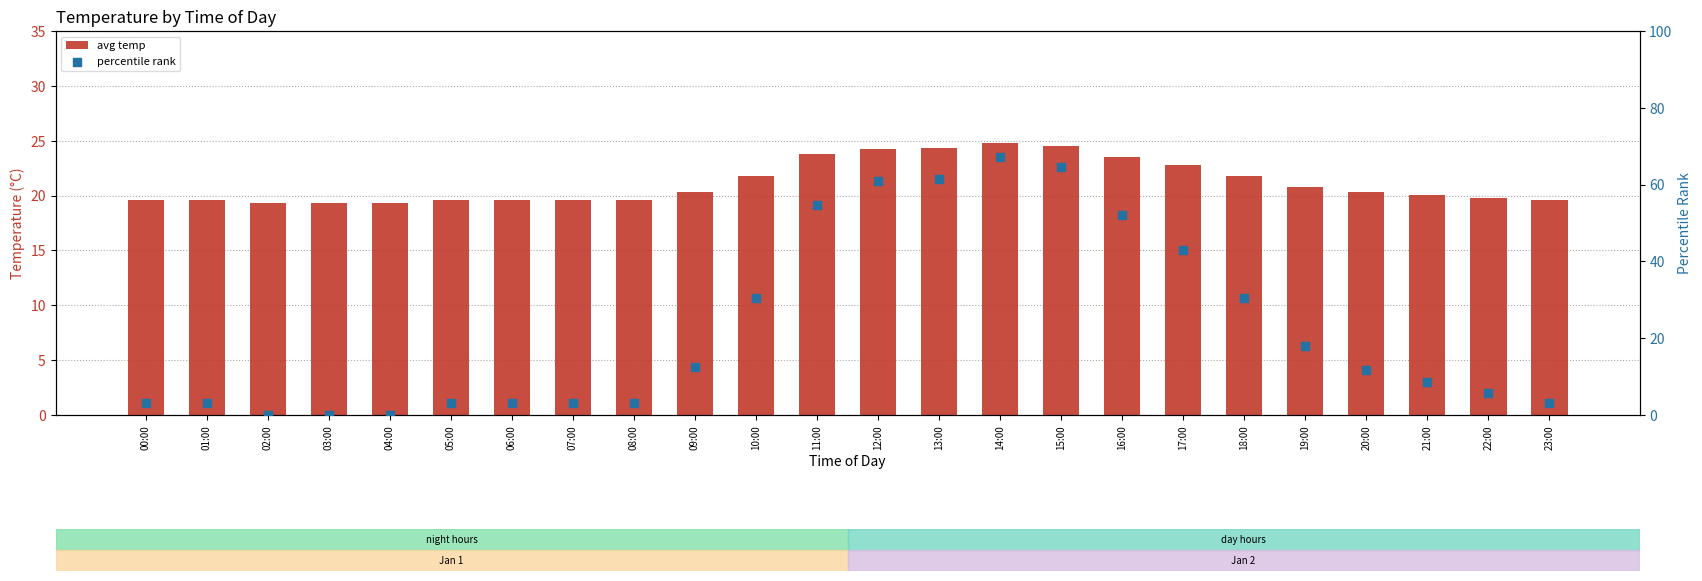

What is the total value across all series at 21:00?

28.8